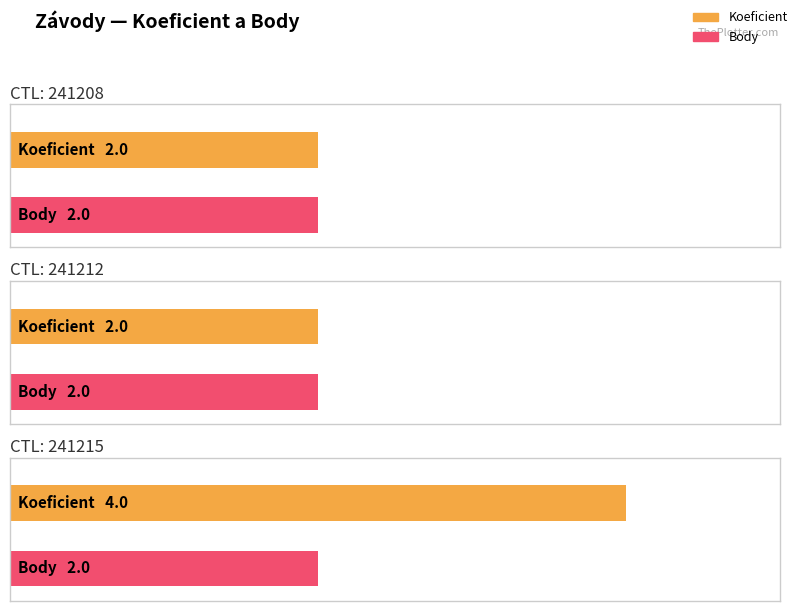

Which series has the largest range (max minus min)?

Koeficient